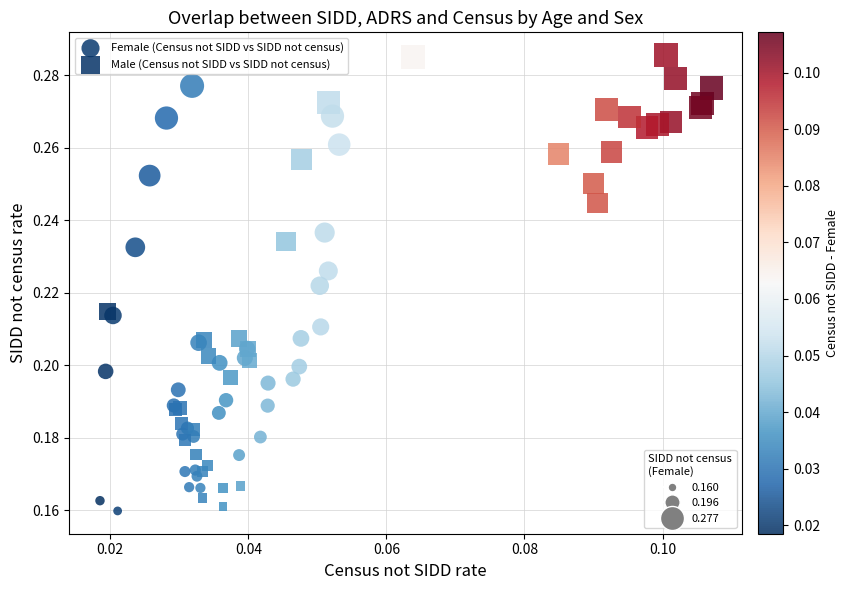

Which series reaches the maximum Y coordinate?

Male (Census not SIDD vs SIDD not census)